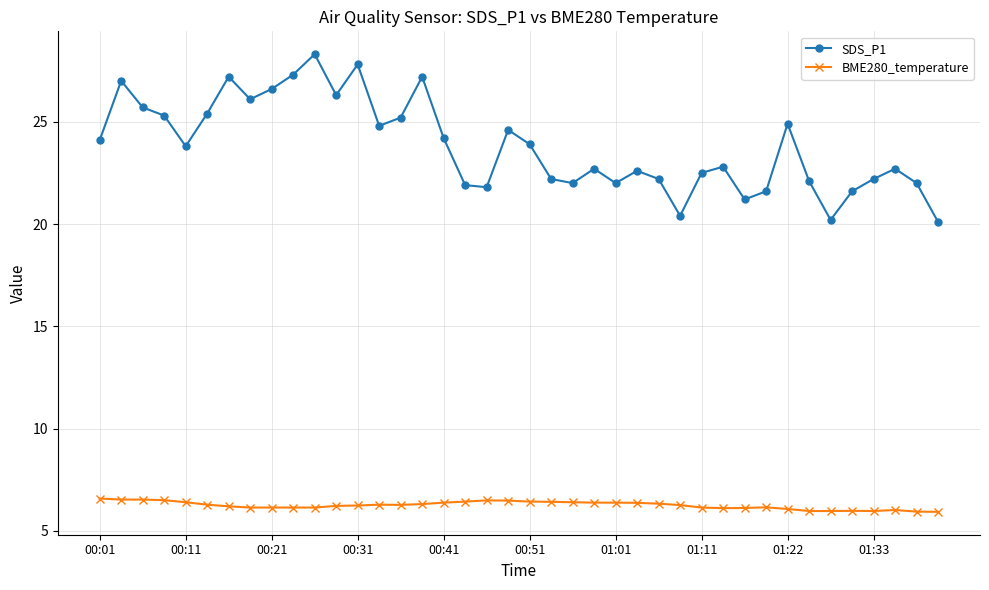

Which series has the largest total across all categories?

SDS_P1